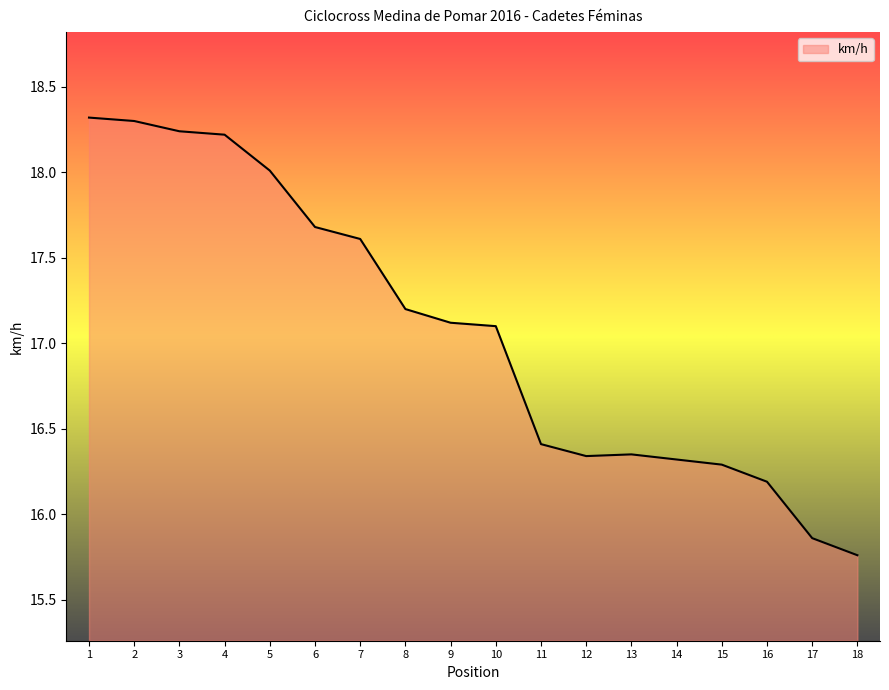

What is the difference between the maximum and minimum values?

2.6